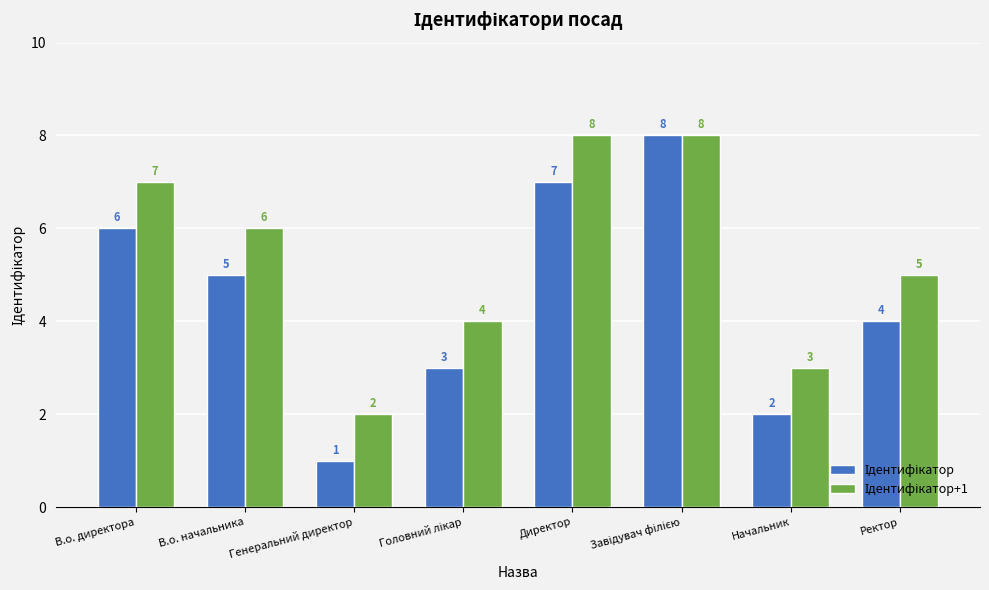

Which label corresponds to the smallest value in the chart?

Генеральний директор